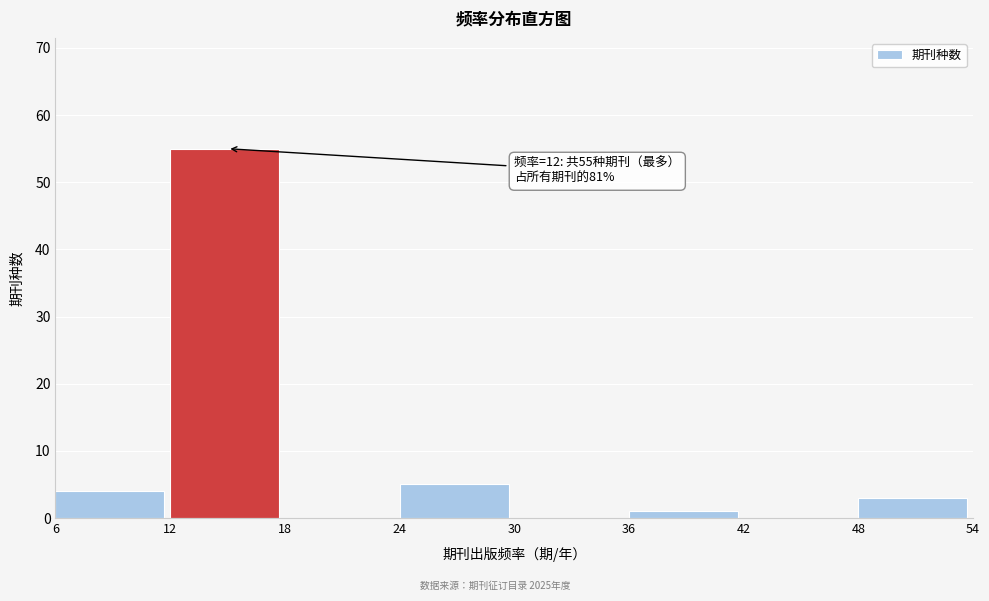

Reading right to left, transcribe all the data shown in this chart.

48=3	42=0	36=1	30=0	24=5	18=0	12=55	6=4